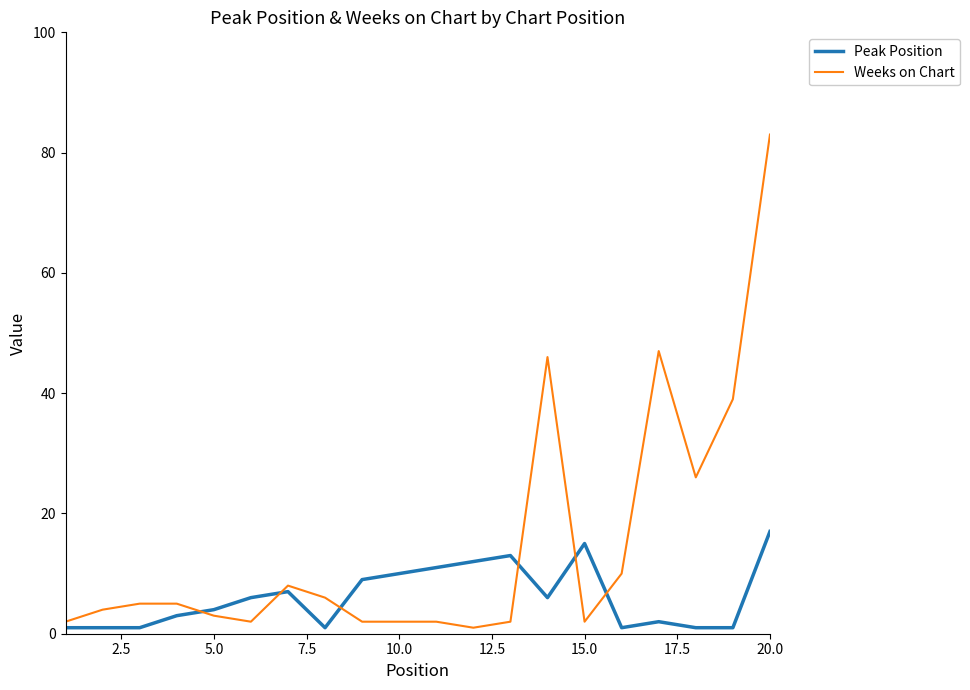

True or false: Peak Position and Weeks on Chart intersect in this chart.

True